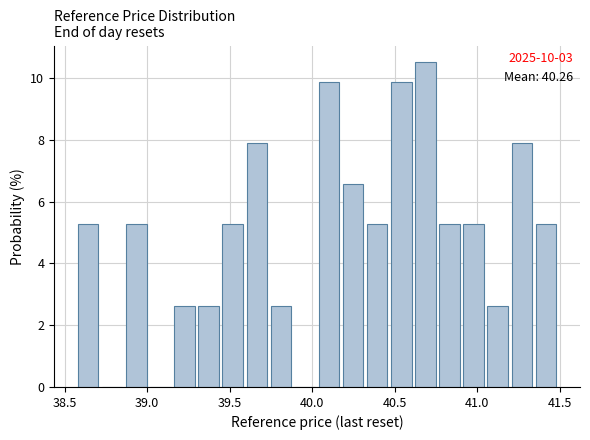

Read against the x-axis, roughly where is the centre of the tallest bar?

40.70